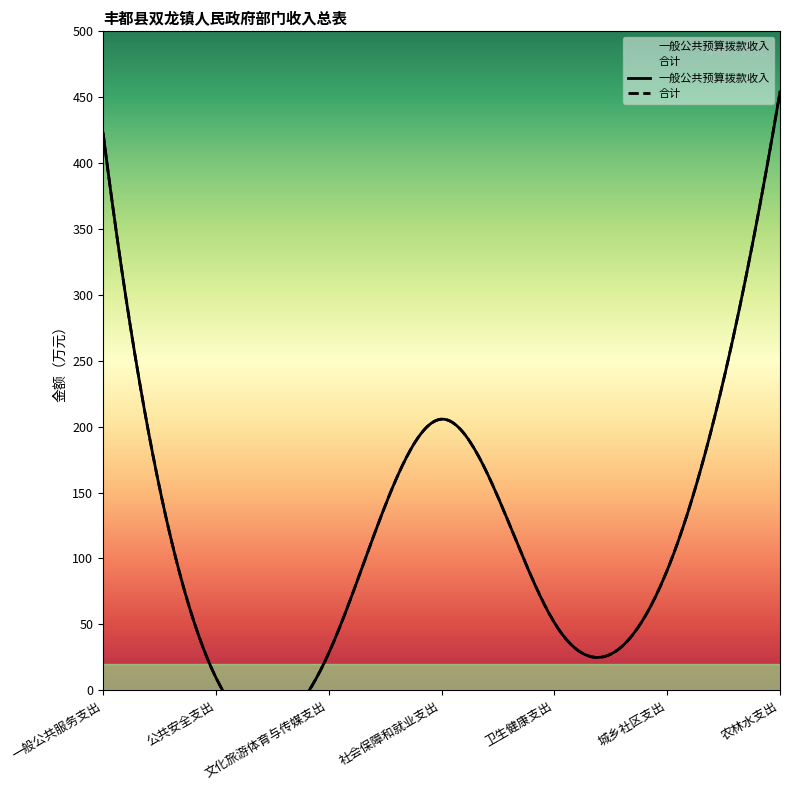

What position from the right is 农林水支出?

1